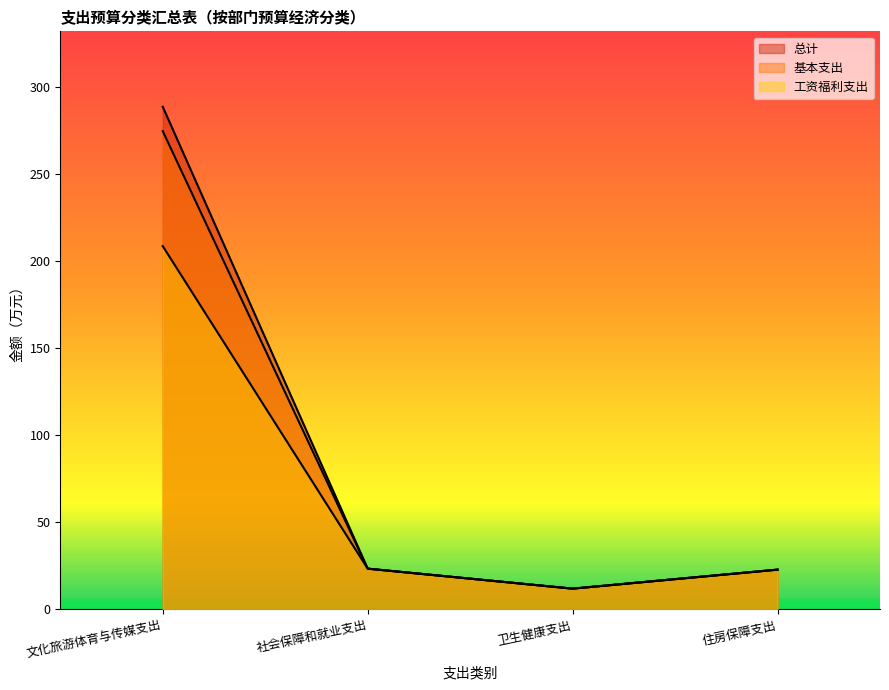

At which category is the sum across all series the highest?

文化旅游体育与传媒支出